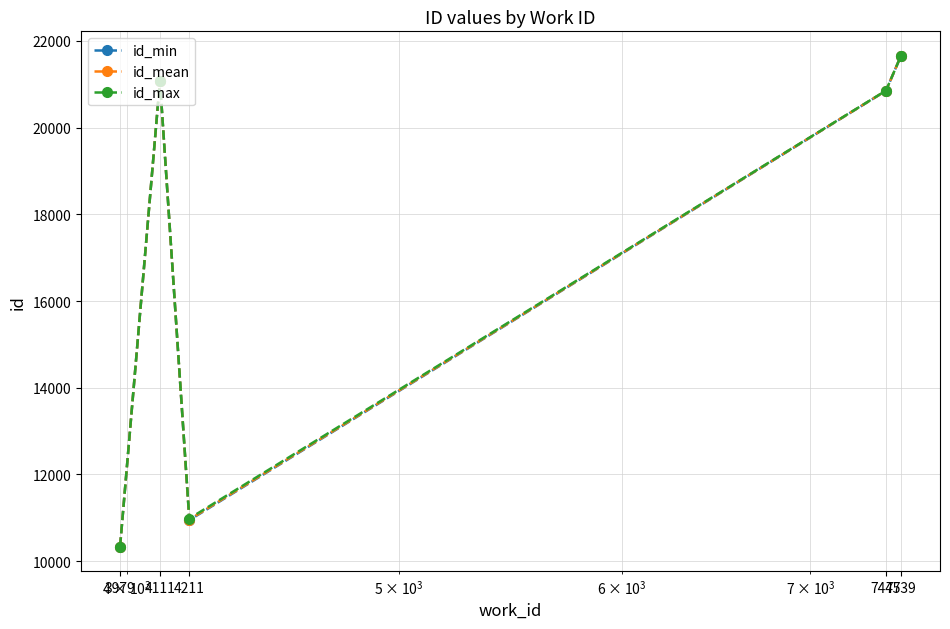

What is the sum of all id_min values?

84870.0